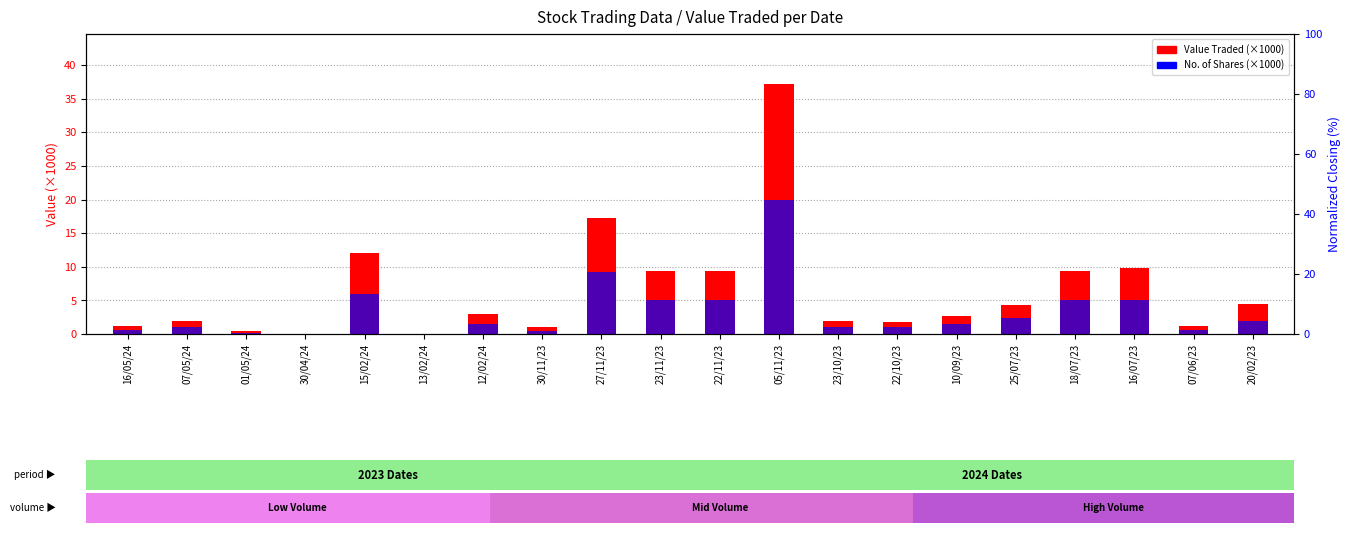

Reading left to right, list all the values displayed in this chart.

Value Traded (×1000): 1.2	2.0	0.4	0.1	12.0	0.0	3.0	1.0	17.2	9.4	9.4	37.2	1.9	1.9	2.7	4.3	9.3	9.9	1.2	4.4
No. of Shares (×1000): 0.6	1.0	0.2	0.0	6.0	0.0	1.5	0.5	9.2	5.0	5.0	20.0	1.0	1.0	1.5	2.3	5.0	5.0	0.6	2.0